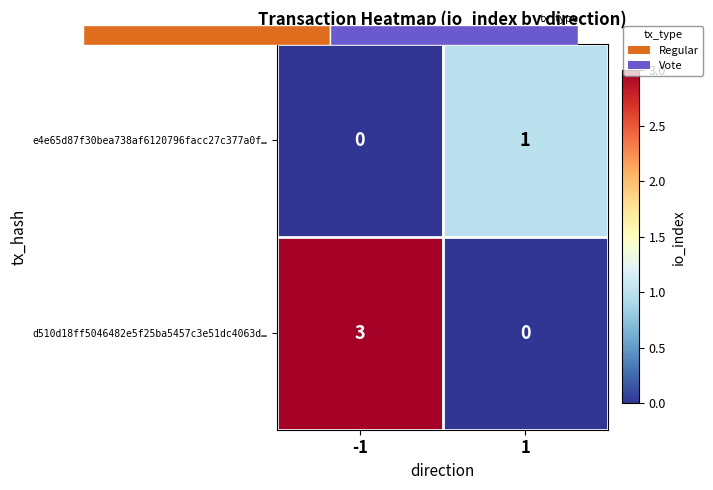

What is the sum of the e4e65d87f30bea738af6120796facc27c377a0f… values at -1 and 1?

1